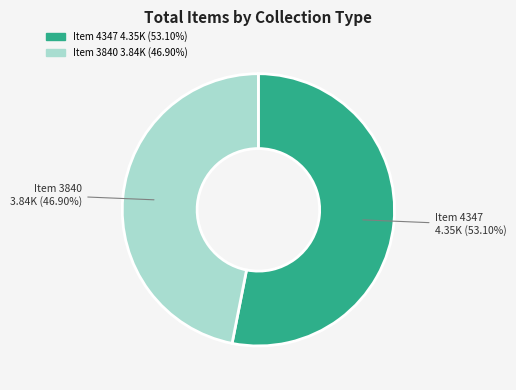

Is there any slice that represents more than half of the pie?

Yes